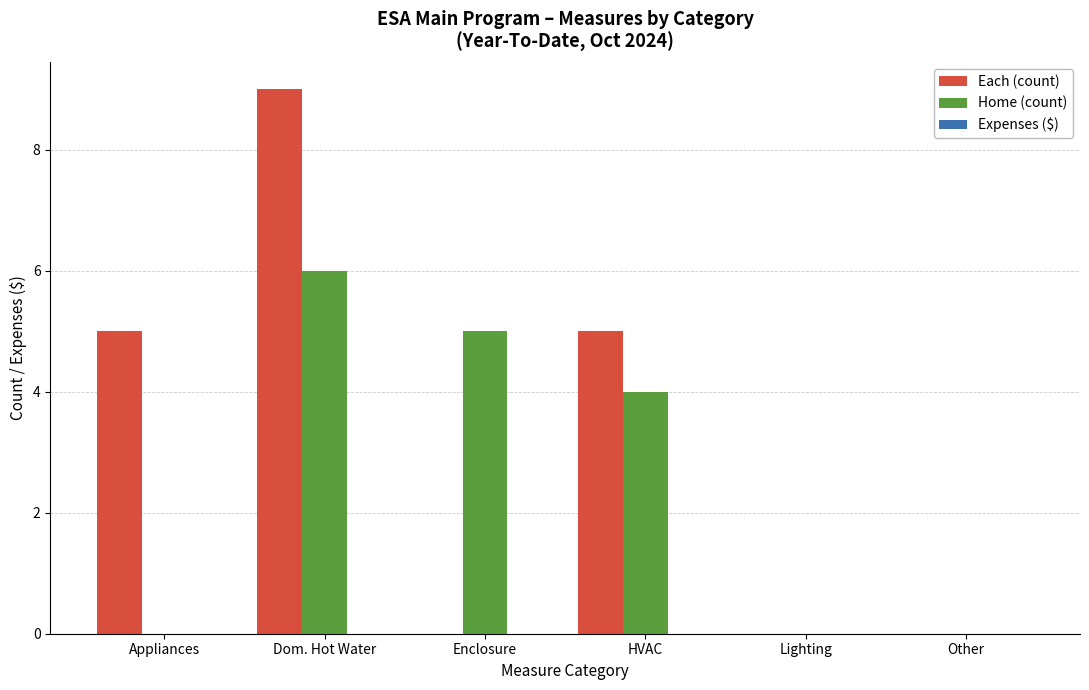

Is it true that Each (count) equals 8 at Appliances?

False